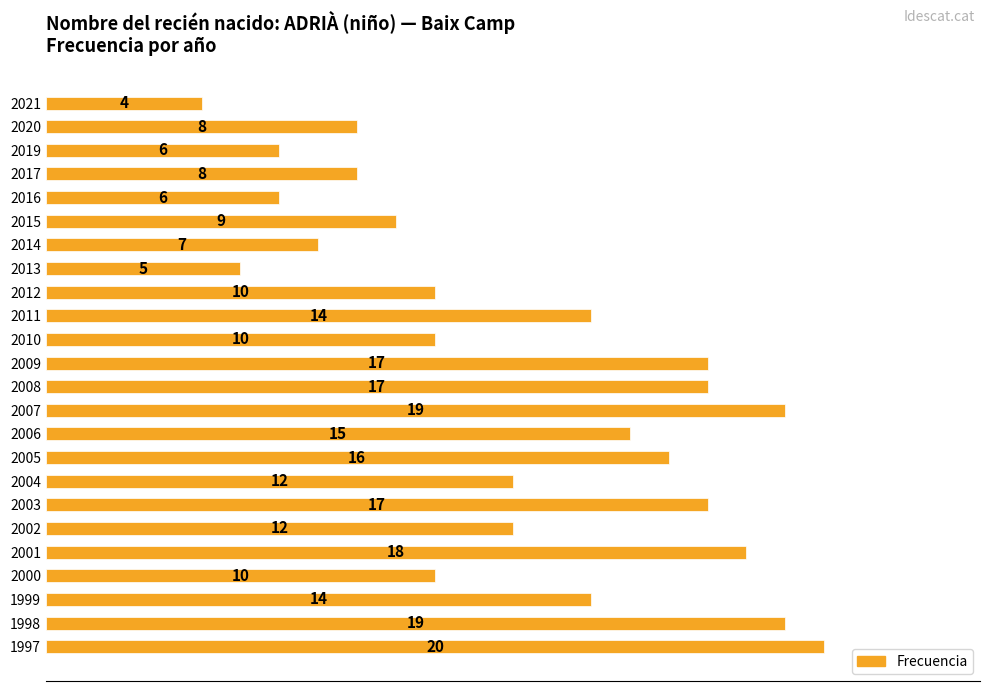

Which has a higher value, 2021 or 2010?

2010